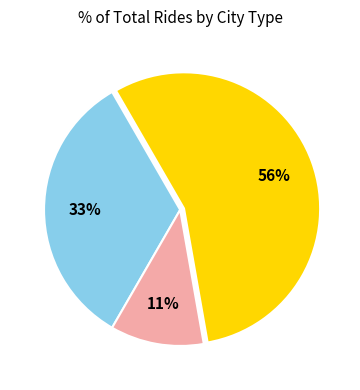

Does any single category account for the majority?

Yes